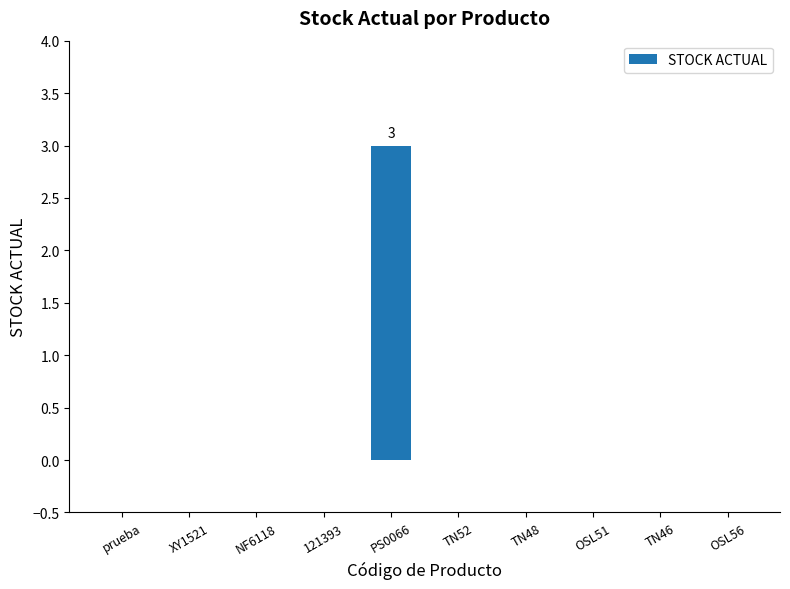

The value at OSL51 is -2. True or false?

False